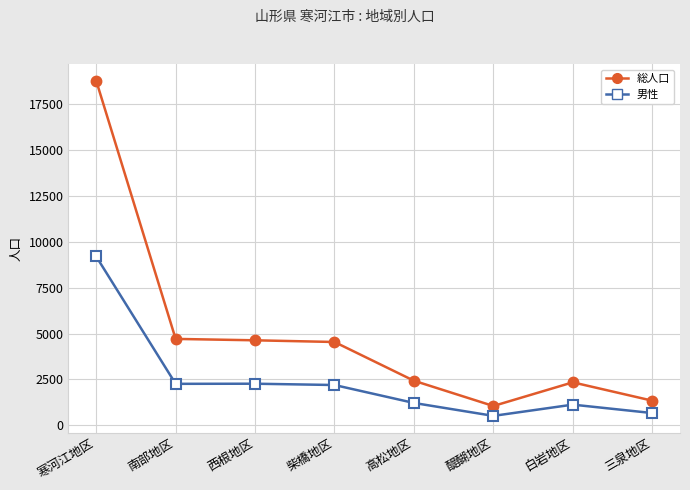

List the series in order of their overall mean, highest first.

総人口, 男性